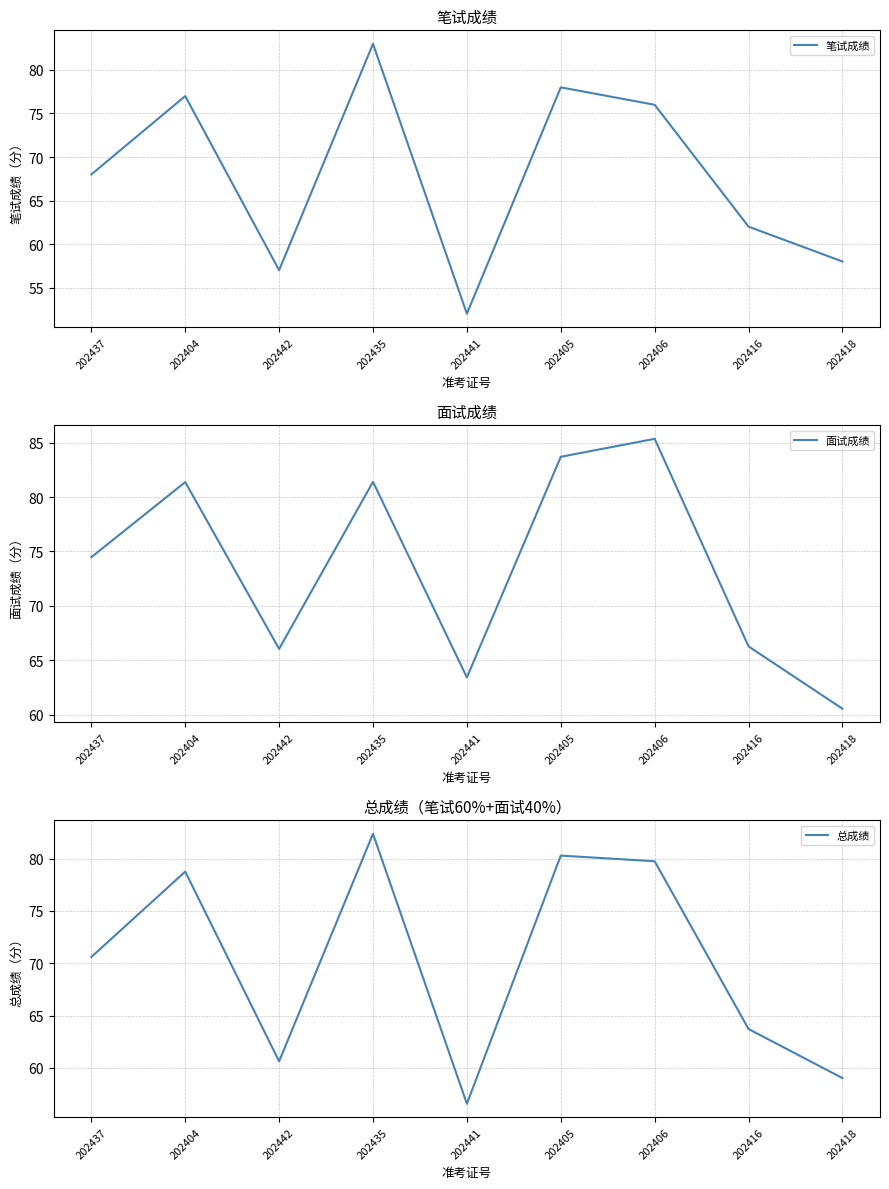

What is the value of the 面试成绩 point at the 7th from the left?

85.3